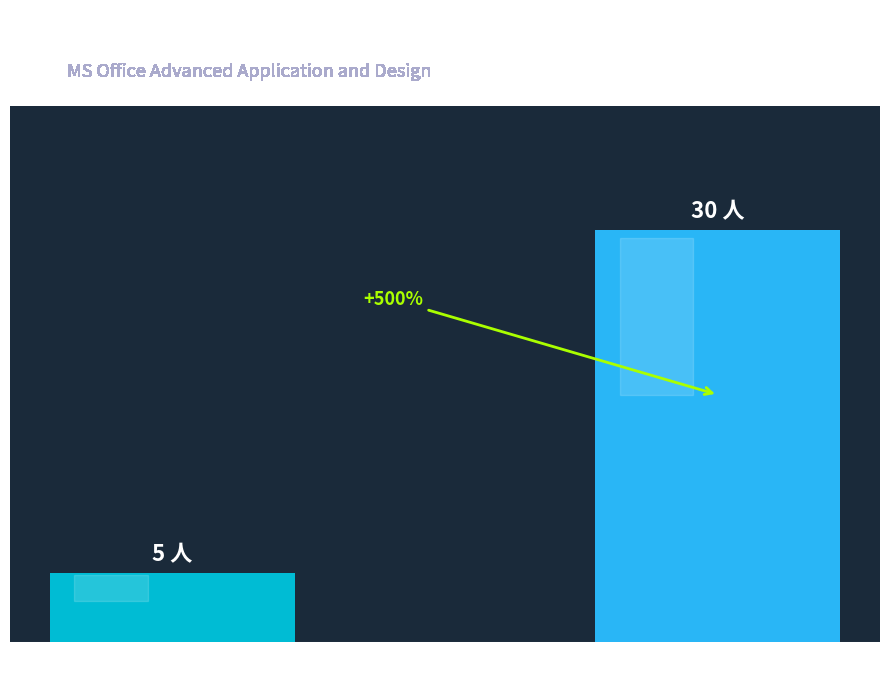

What is the average value?

18